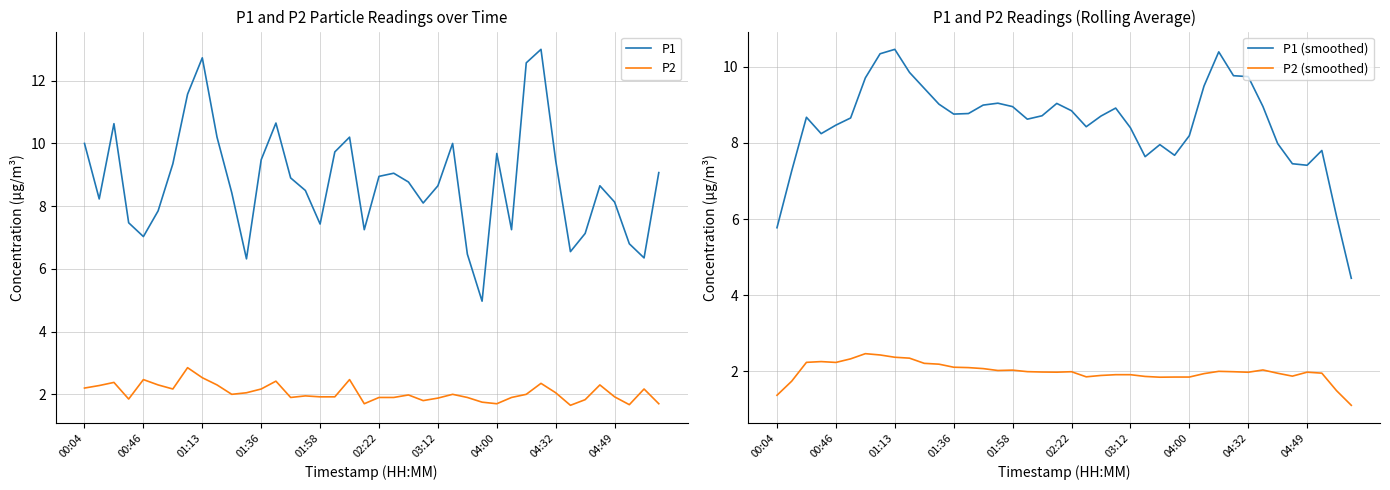

Which category has the lowest value in the P1 (smoothed) series?

39